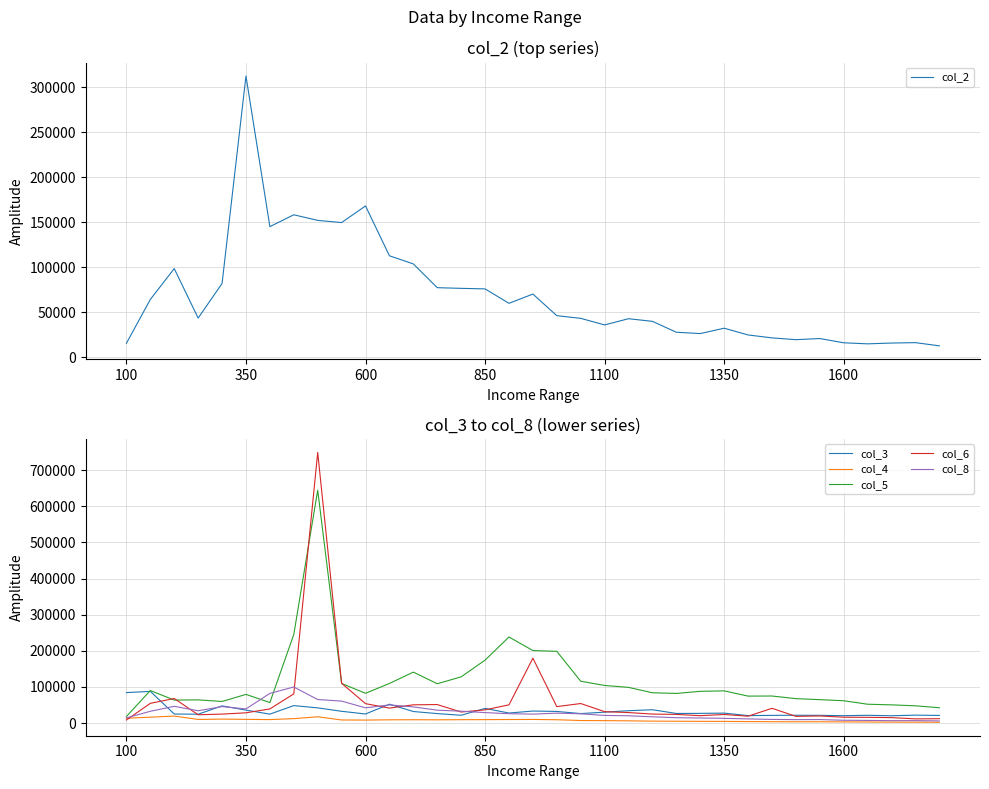

Is the value of col_8 at 1600 greater than the value of col_5 at 1100?

No